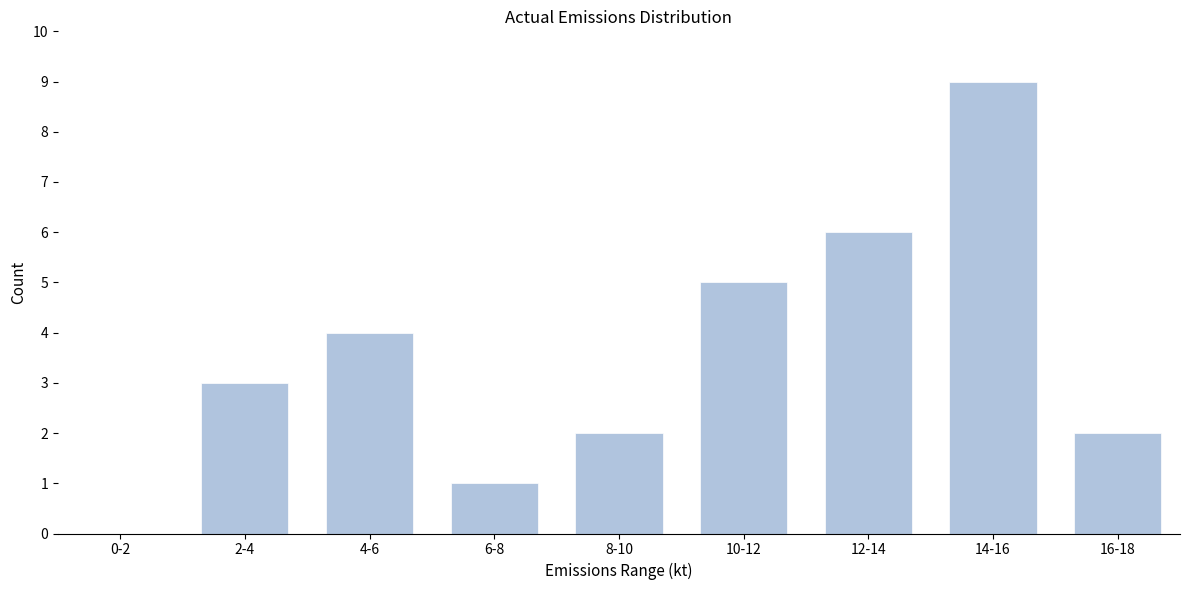

Reading left to right, list all the values displayed in this chart.

0-2=0	2-4=3	4-6=4	6-8=1	8-10=2	10-12=5	12-14=6	14-16=9	16-18=2